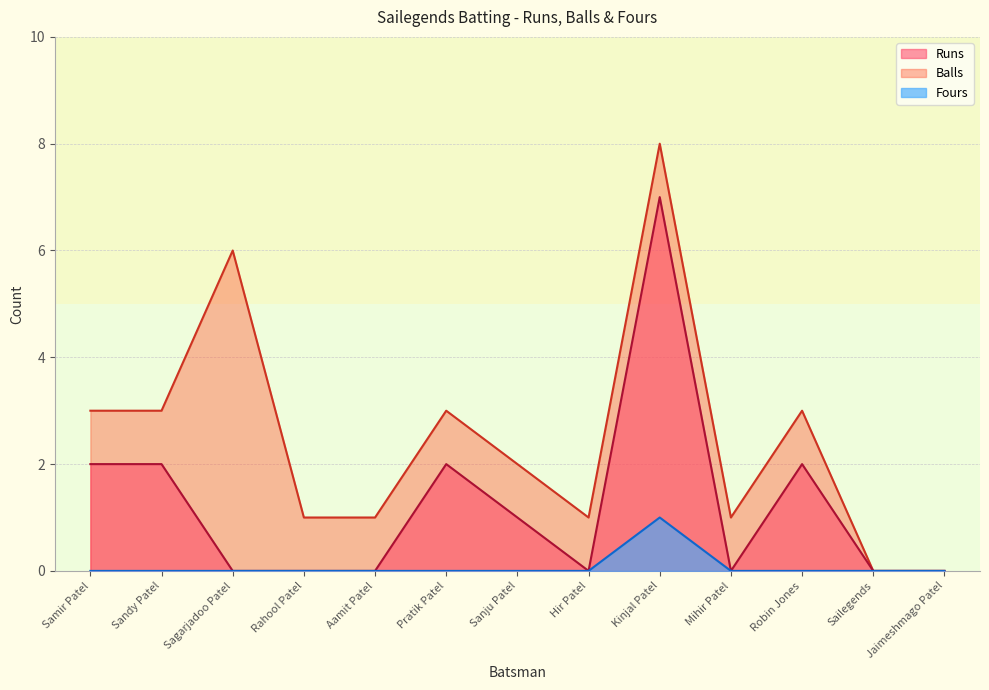

What position from the right is Pratik Patel?

8